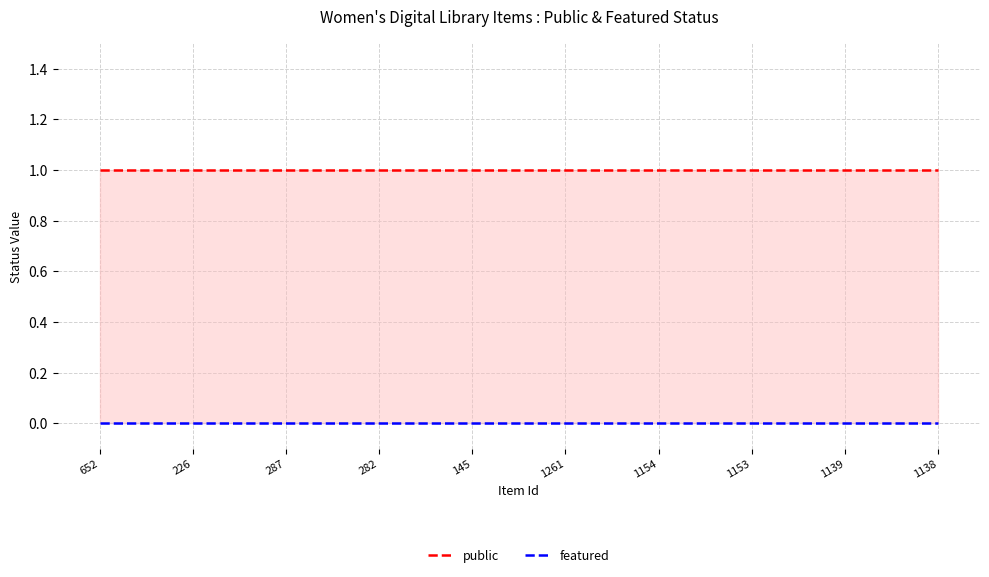

Which series has the largest range (max minus min)?

public